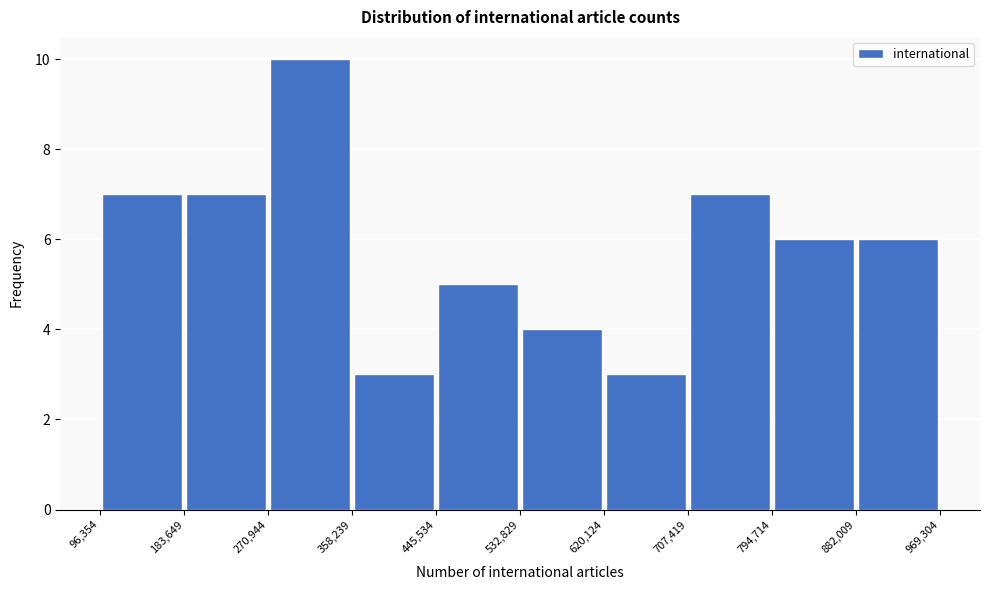

What is the height of the bar covering 794,714 to 882,009 on the x-axis? The values are not printed on the chart, so give them approximately, as read against the axis.

6